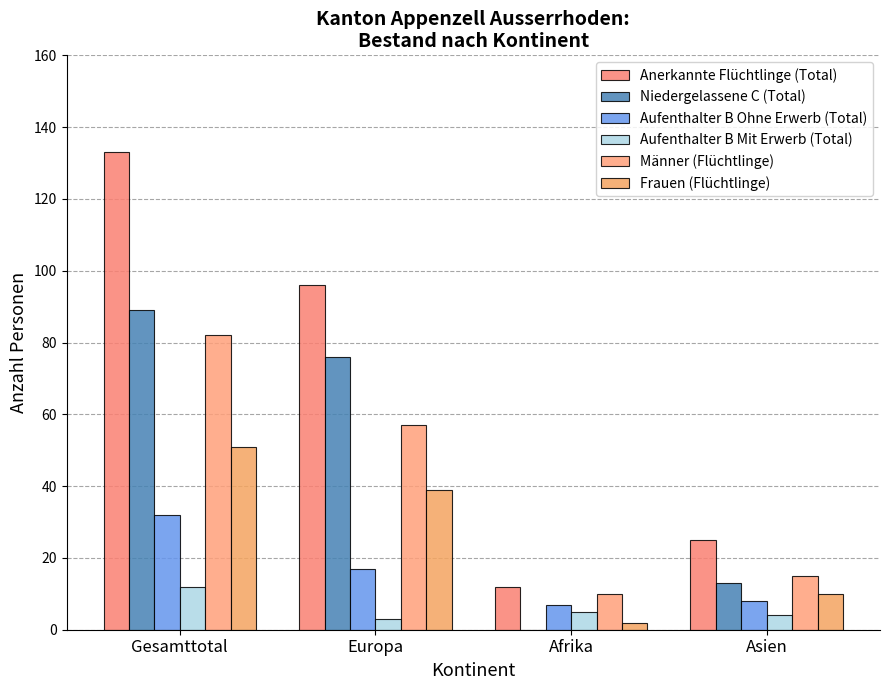

Rank the categories by Aufenthalter B Ohne Erwerb (Total) value from lowest to highest.

Afrika, Asien, Europa, Gesamttotal